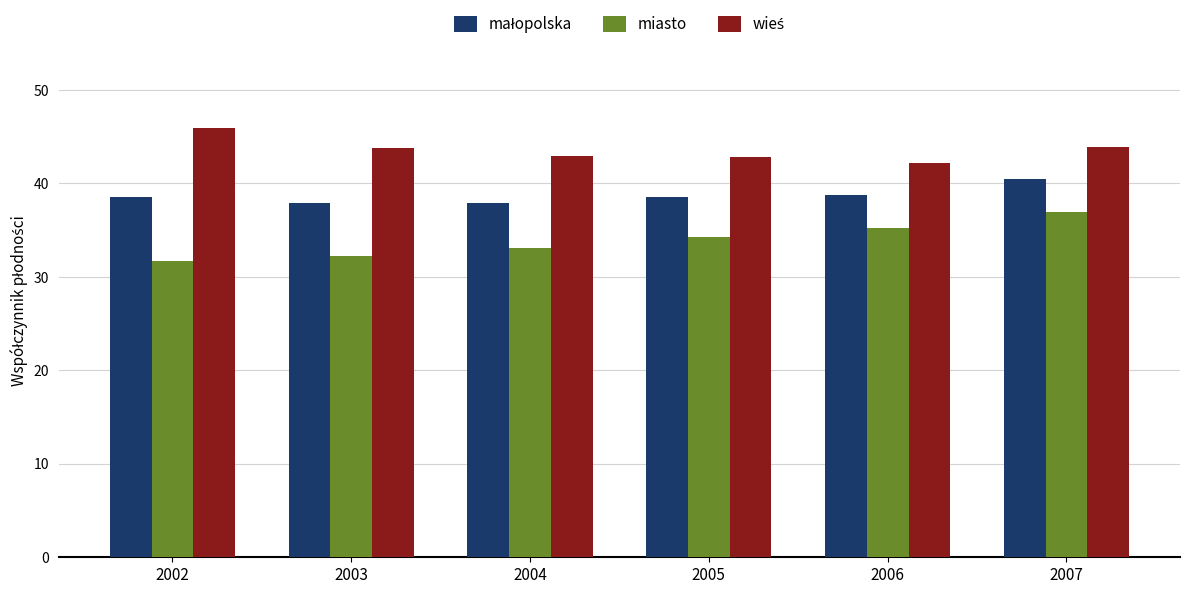

How many series are shown in this chart?

3